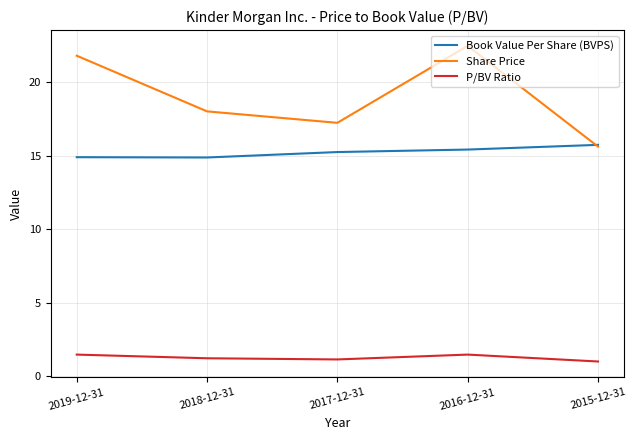

At how many categories does at least one series exceed 16?

4